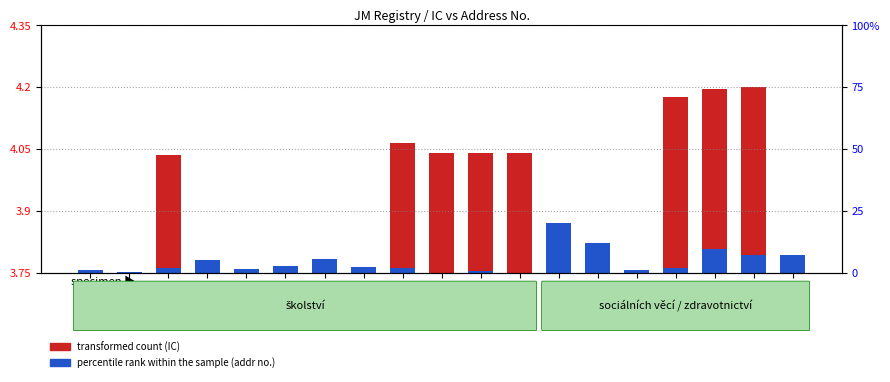

Which category has the lowest value in the percentile rank within the sample (addr no.) series?

JM_015